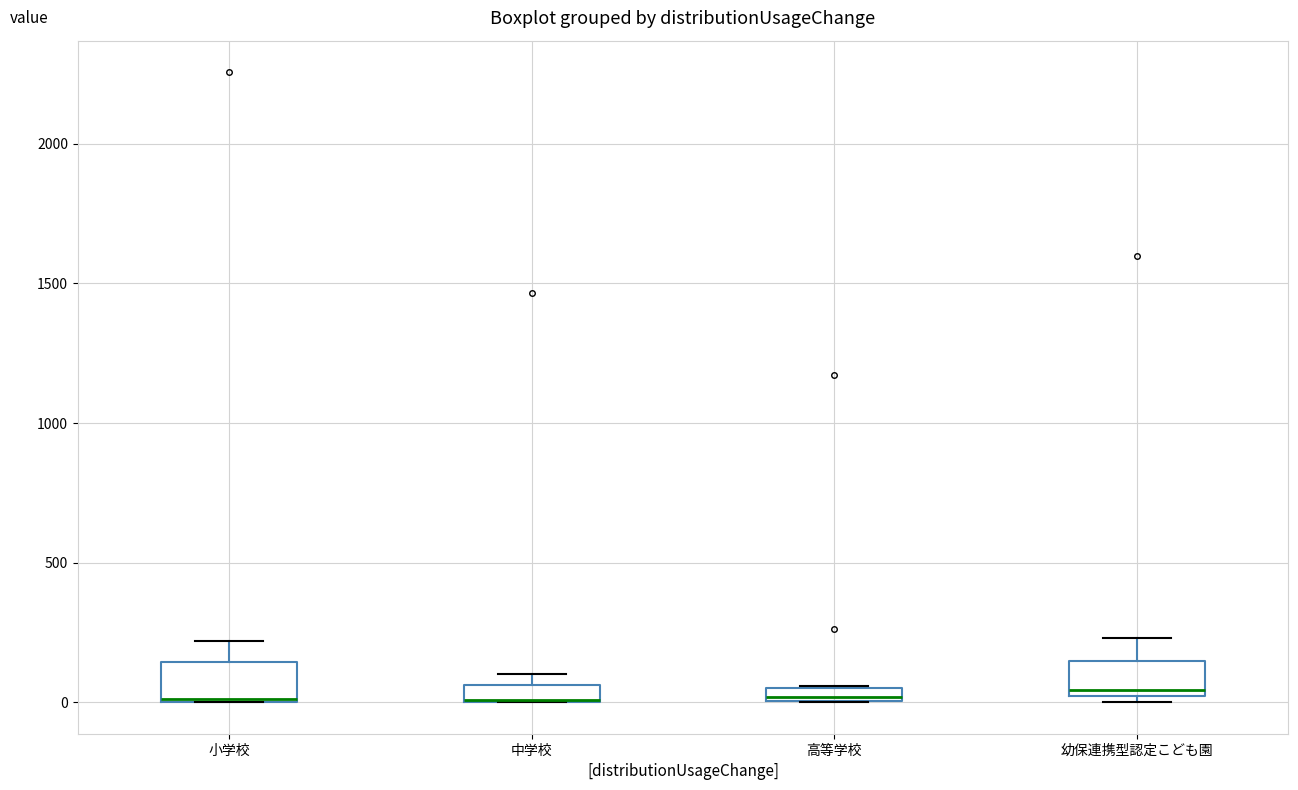

Where does the upper whisker of the box for 小学校 end on the y-axis? The values are not printed on the chart, so give them approximately, as read against the axis.

200